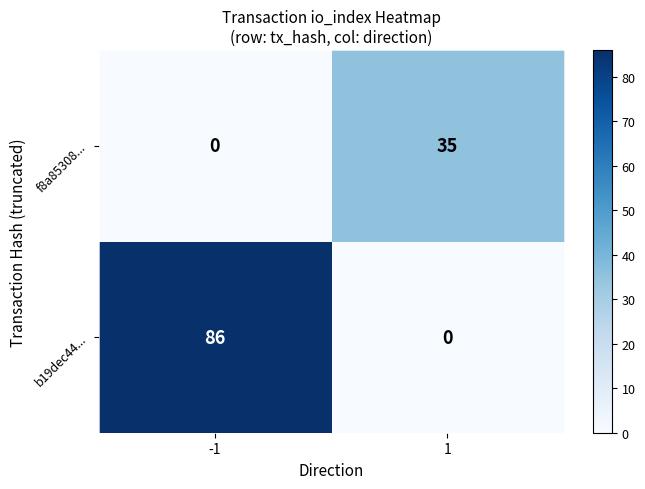

True or false: b19dec44... has a value of 0 at 1.

True